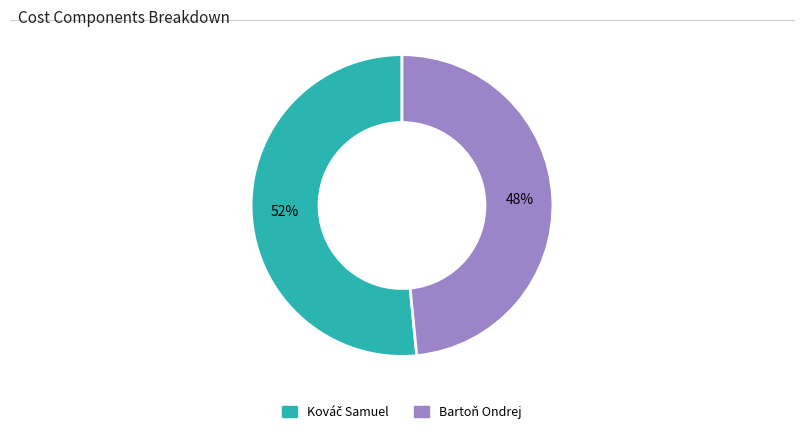

What is the smallest slice in the pie chart?

Bartoň Ondrej